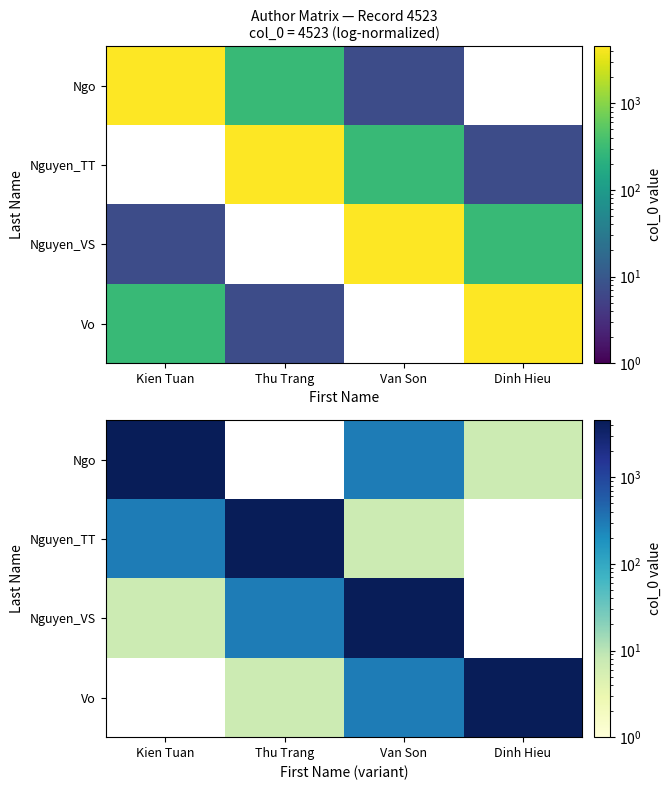

What is the total value across all series at Kien Tuan?

4818